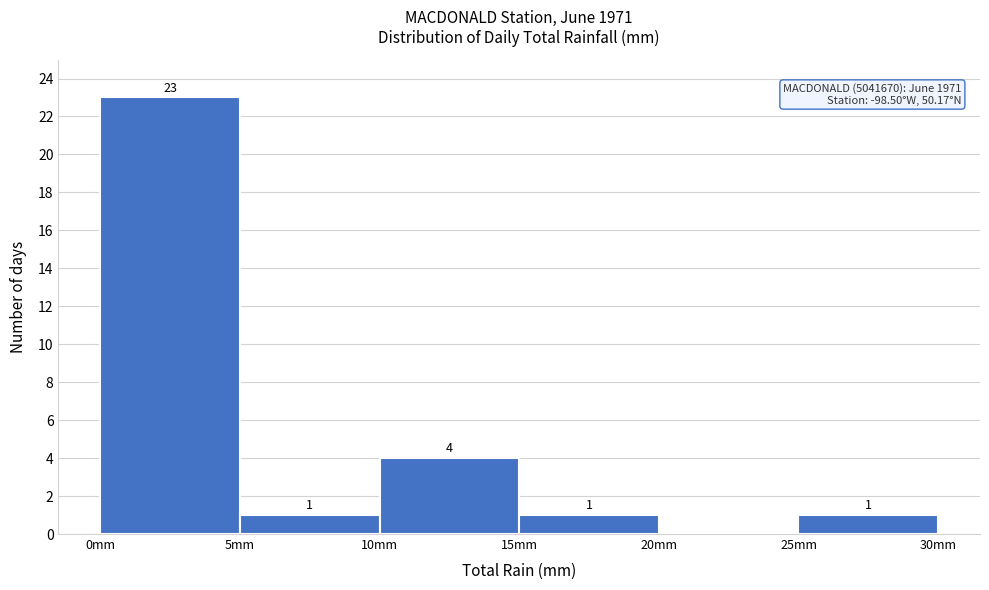

Over which range of the x-axis is the bar tallest?

0 to 5